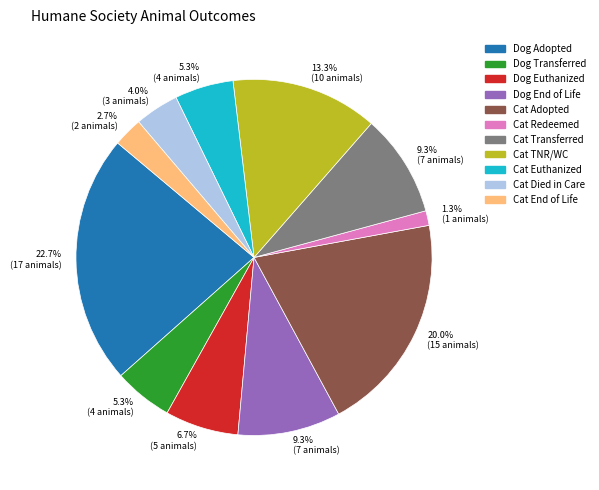

Combined, do Cat Adopted and Dog Adopted account for over 50%?

No